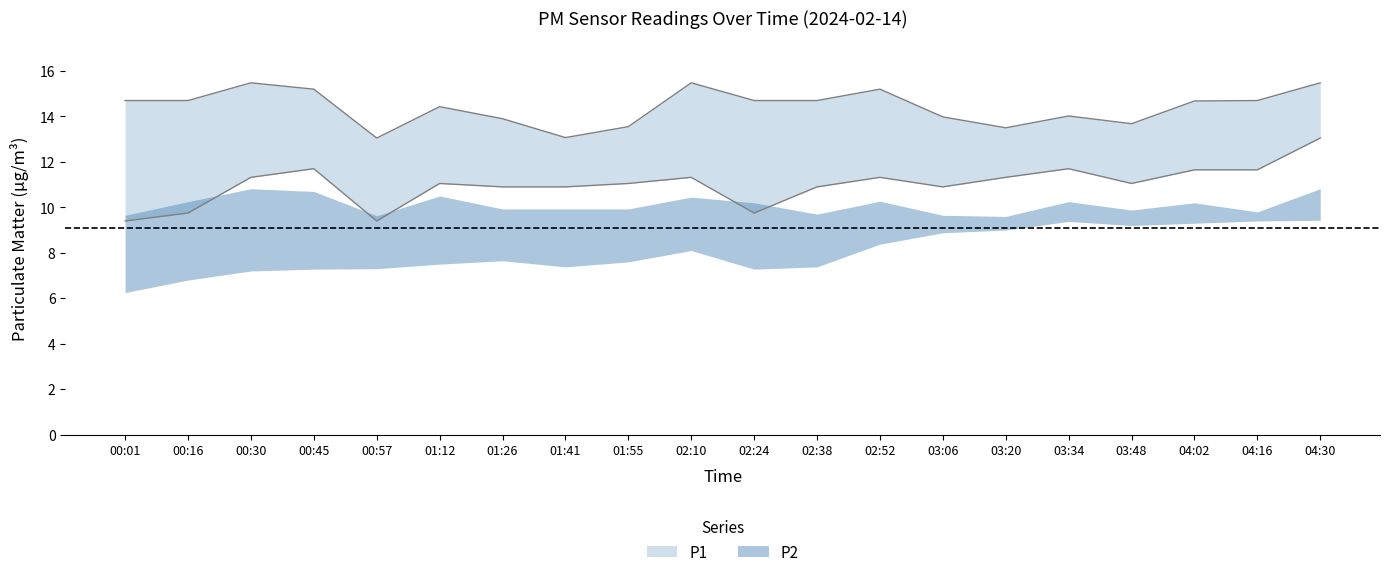

What is the sum of all P2 values?

181.9